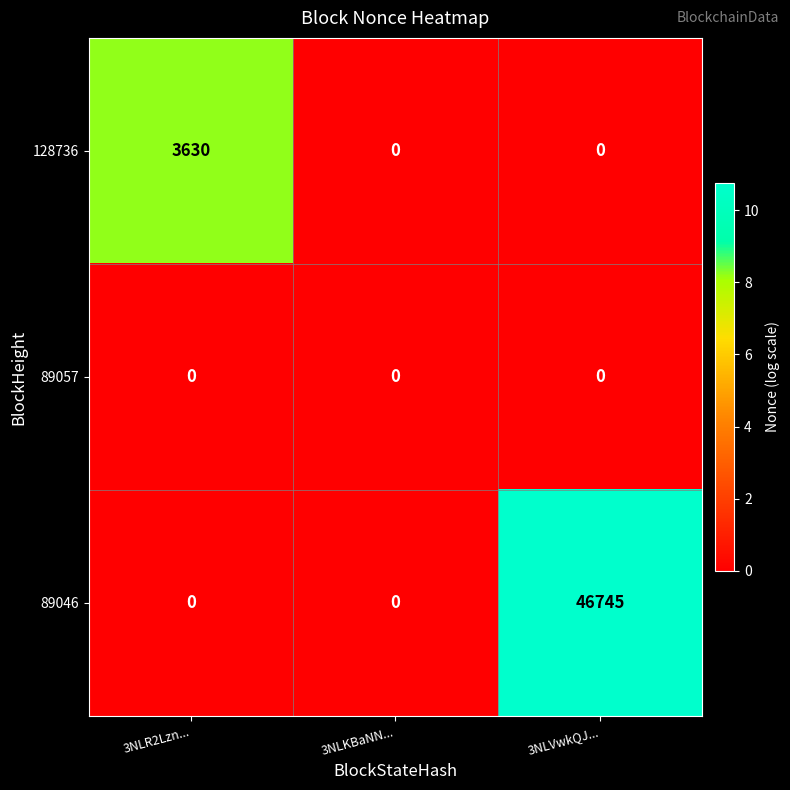

How many data points does each series have?

3